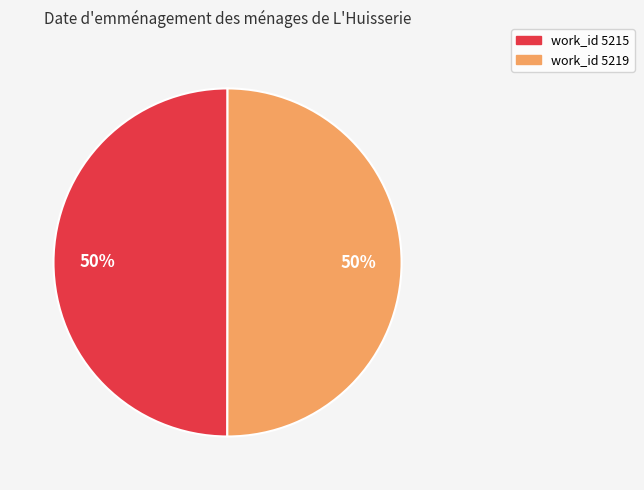

To the nearest percent, what is the average slice percentage?

50%